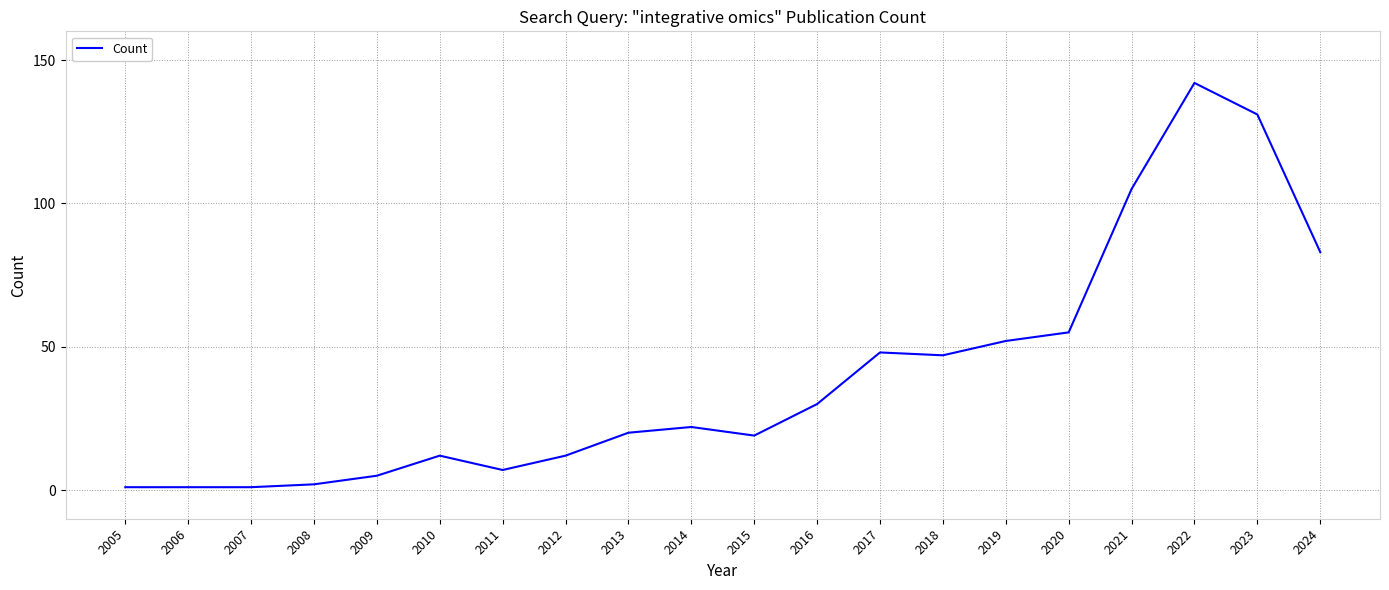

At which label is the value closest to 71?

2024